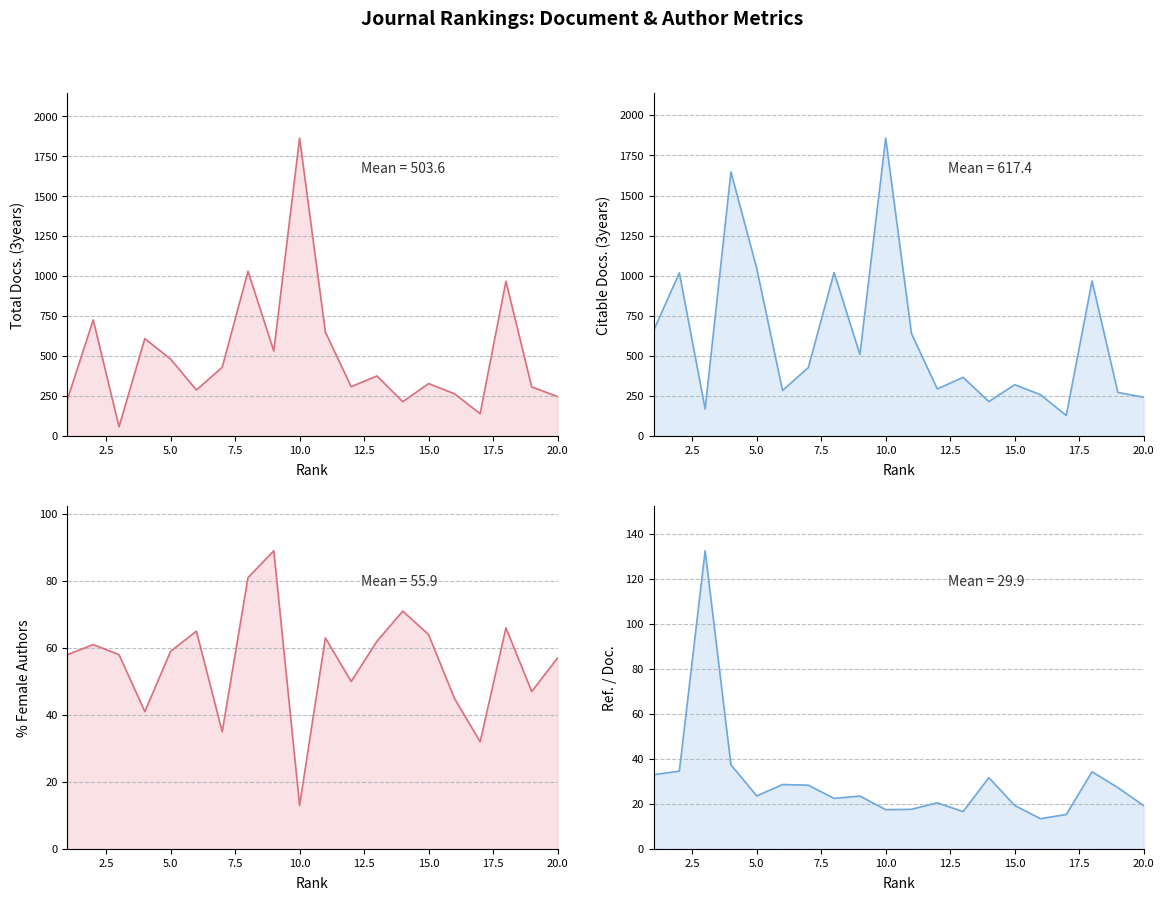

Does the chart have visible grid lines?

Yes